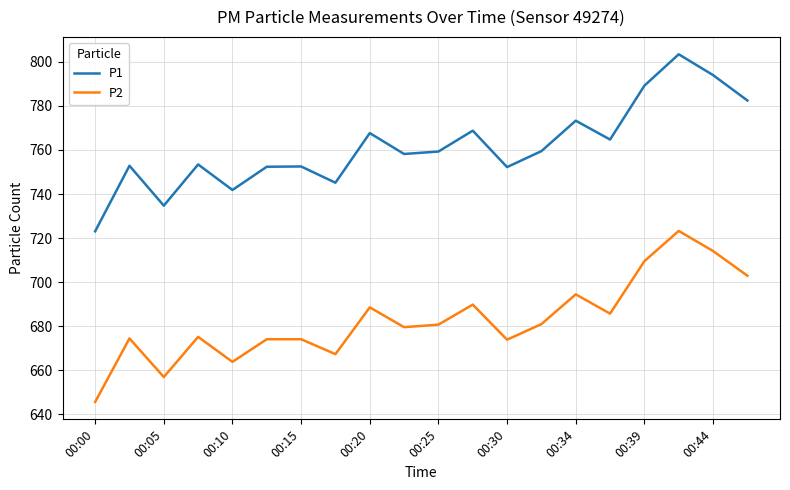

Which series has the widest spread of values?

P1